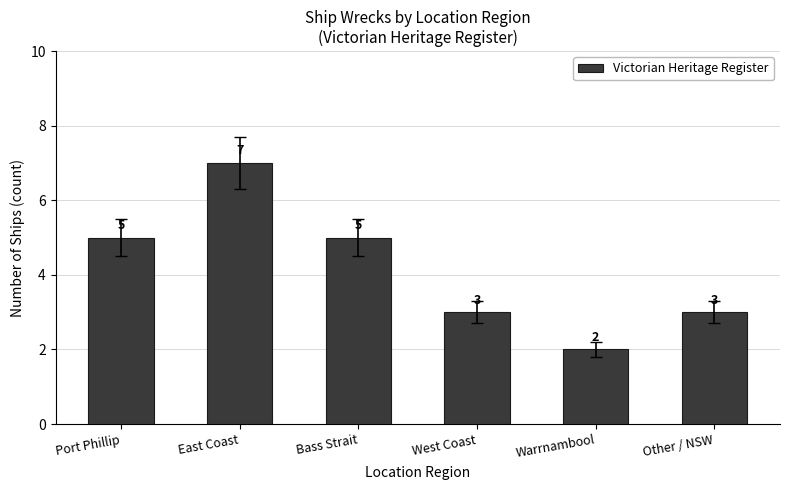

True or false: the data shows 3 at West Coast.

True